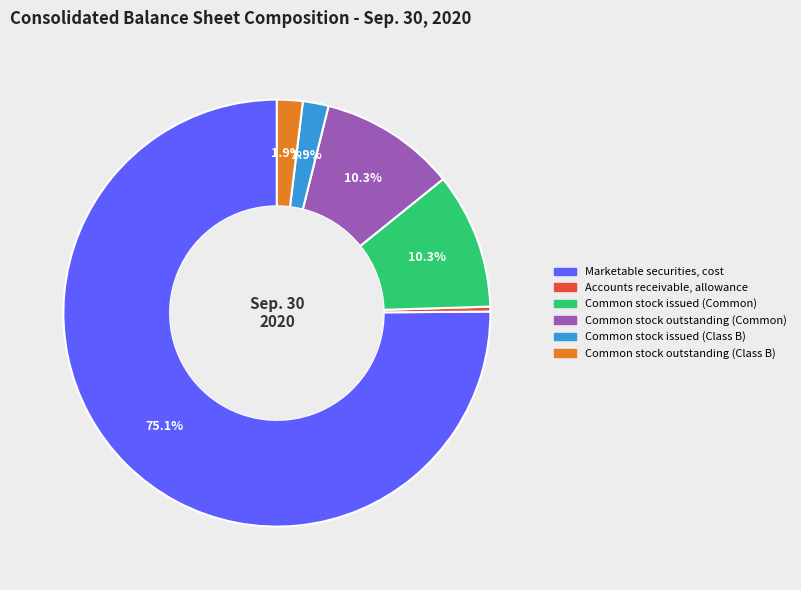

Is there any slice that represents more than half of the pie?

Yes